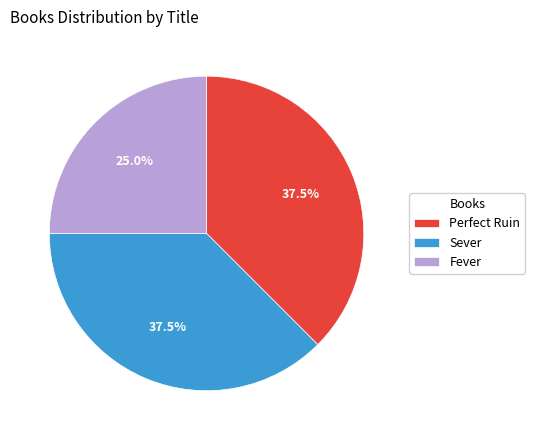

Which category has the smallest portion of the pie?

Fever